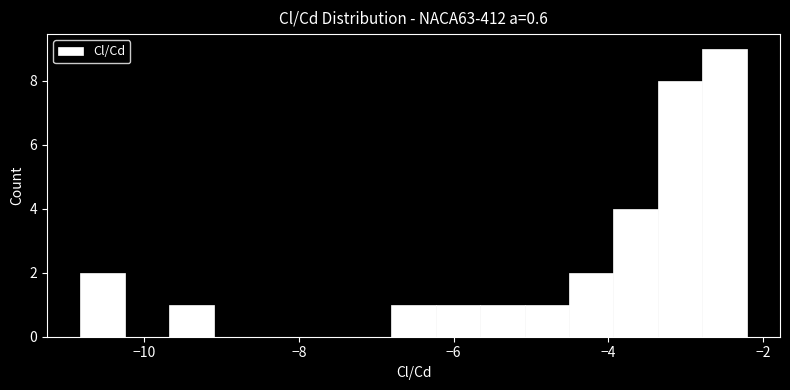

Read against the x-axis, roughly where is the centre of the tallest bar?

-2.4